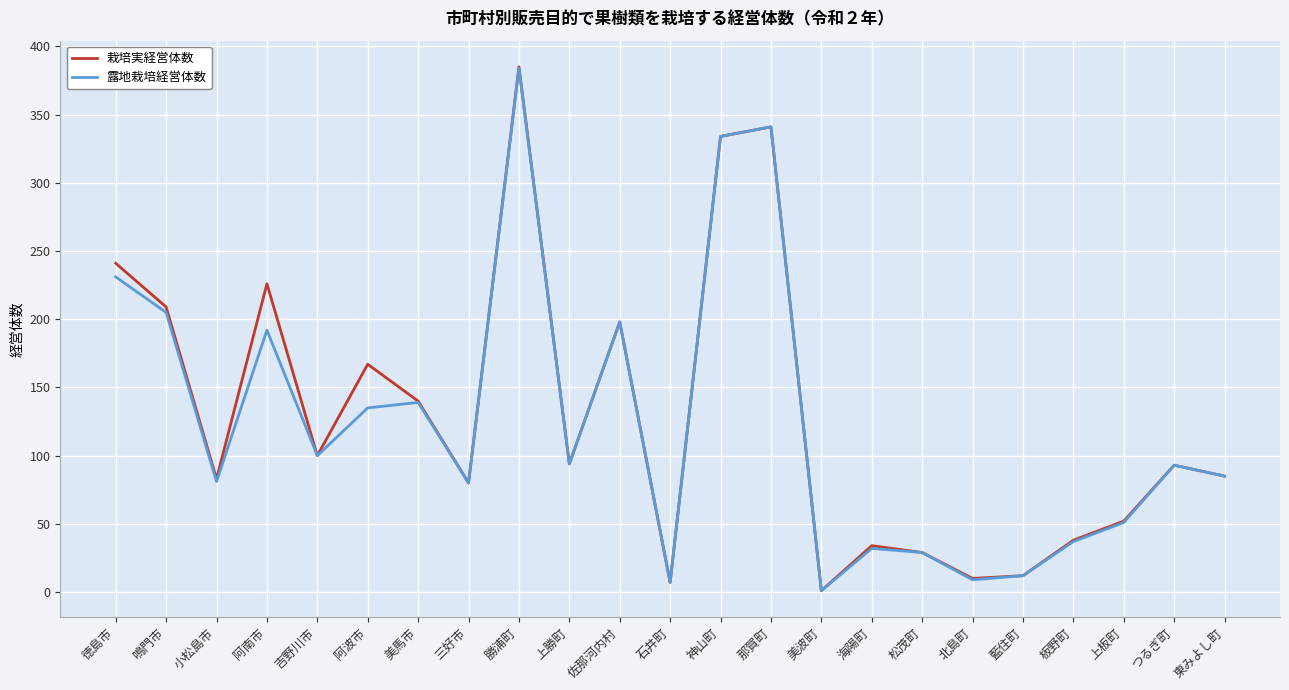

What is the highest value of the 露地栽培経営体数 series?

384